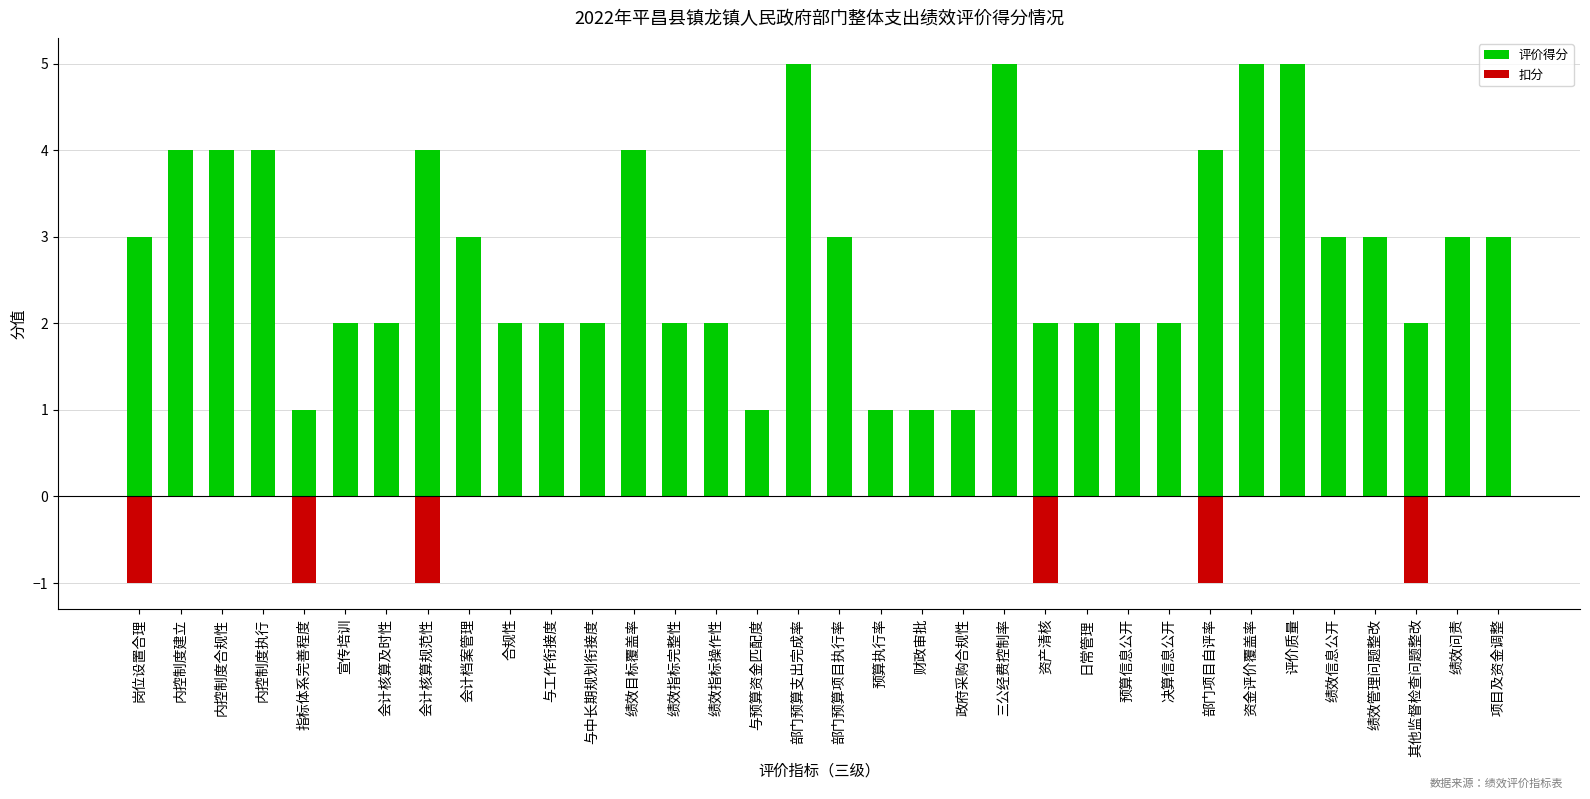

True or false: 评价得分 has a value of 4 at 部门预算项目执行率.

False